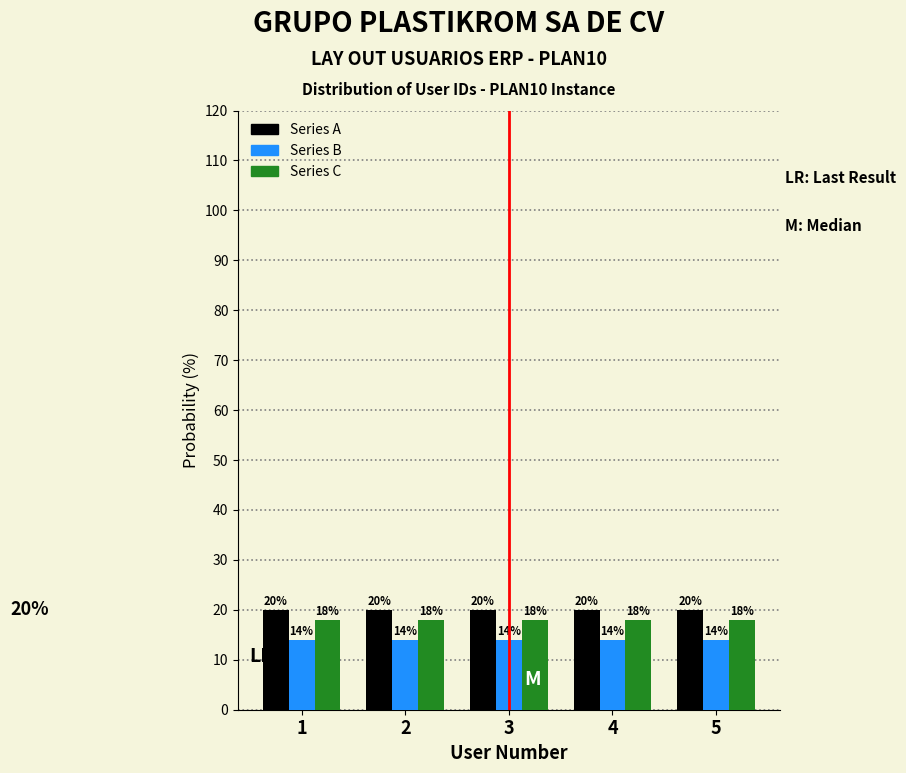

Is the value of Series C at 2 greater than the value of Series A at 2?

No